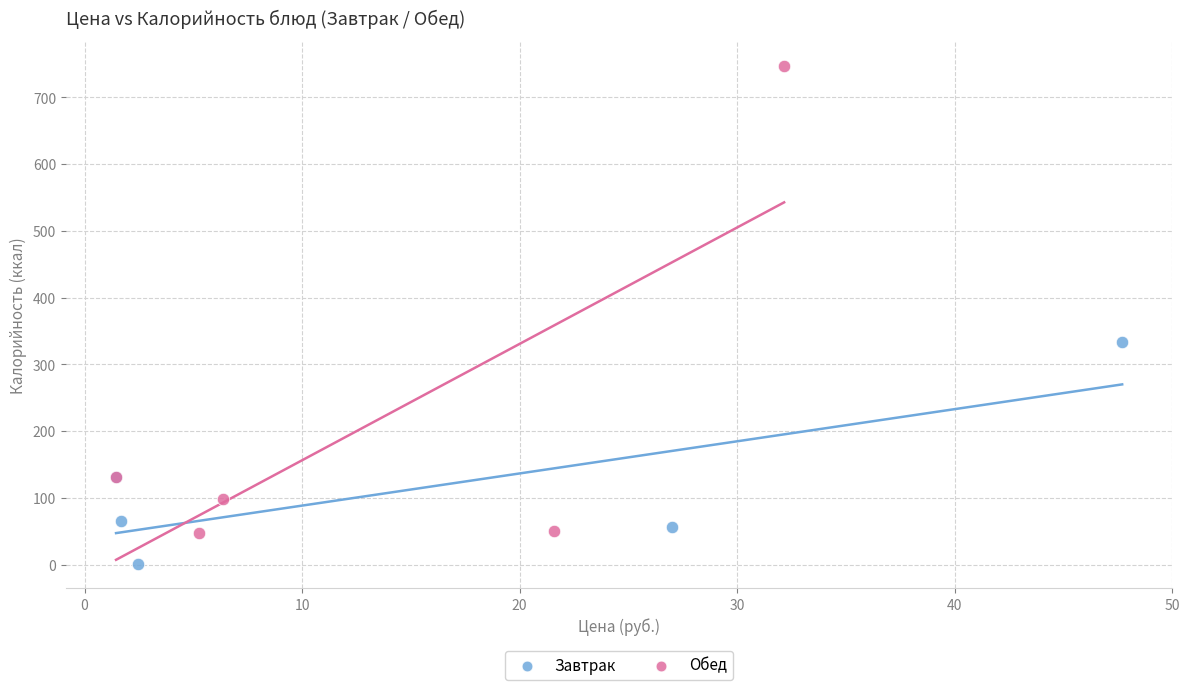

Which series has the largest Y range (max minus min)?

Обед